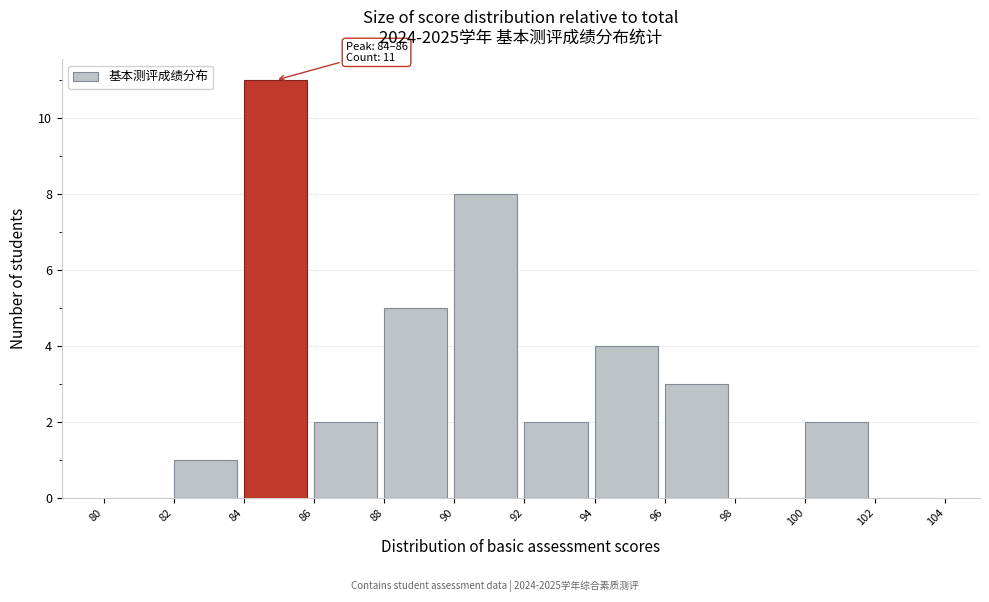

Over which range of the x-axis is the bar tallest?

84 to 86